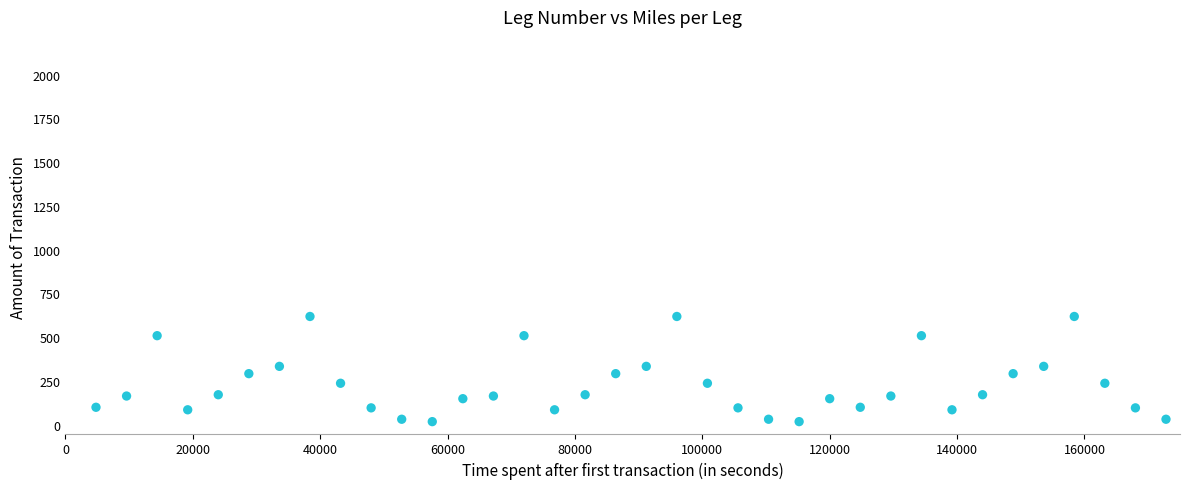

What is the range of Y values (max minus min)?

600.8